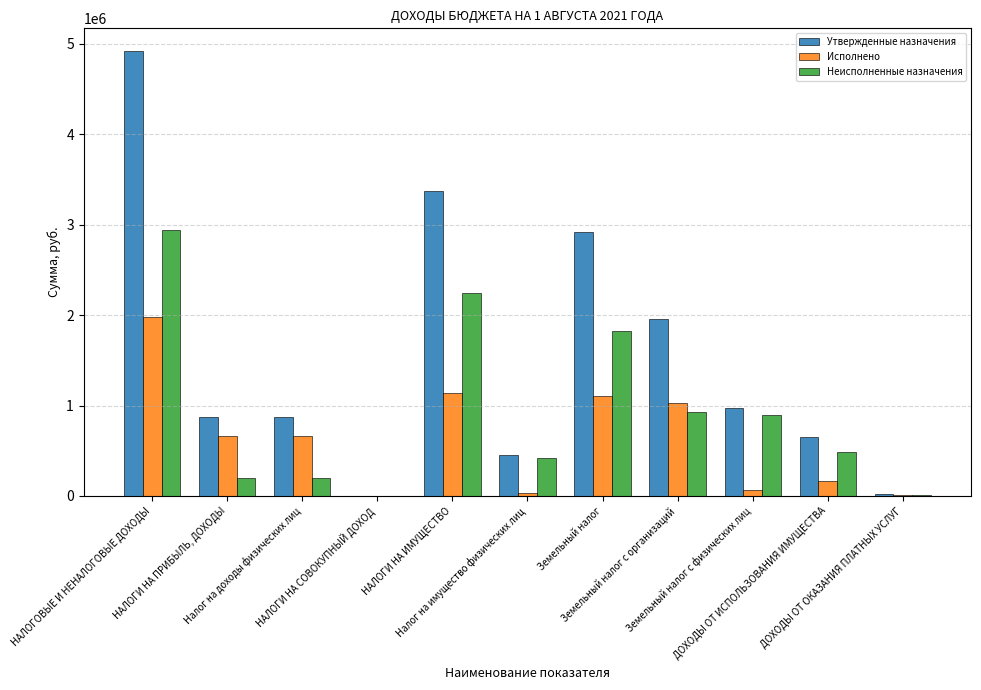

What is the greatest value displayed?

4925298.9